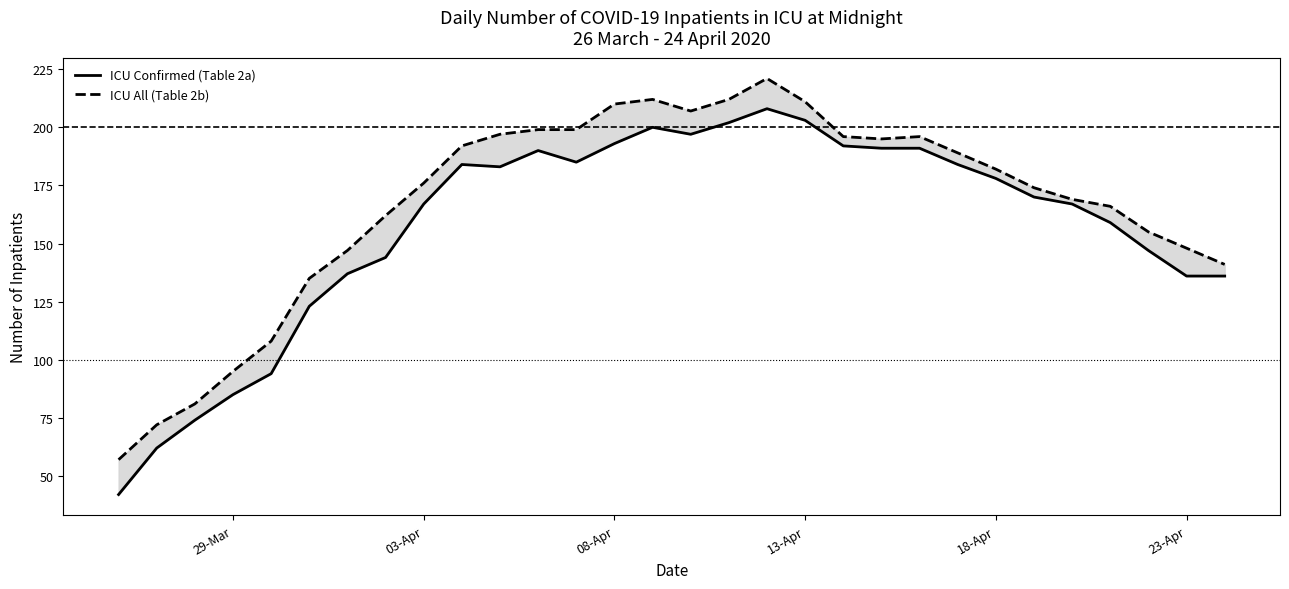

True or false: ICU All (Table 2b) and ICU Confirmed (Table 2a) intersect in this chart.

False